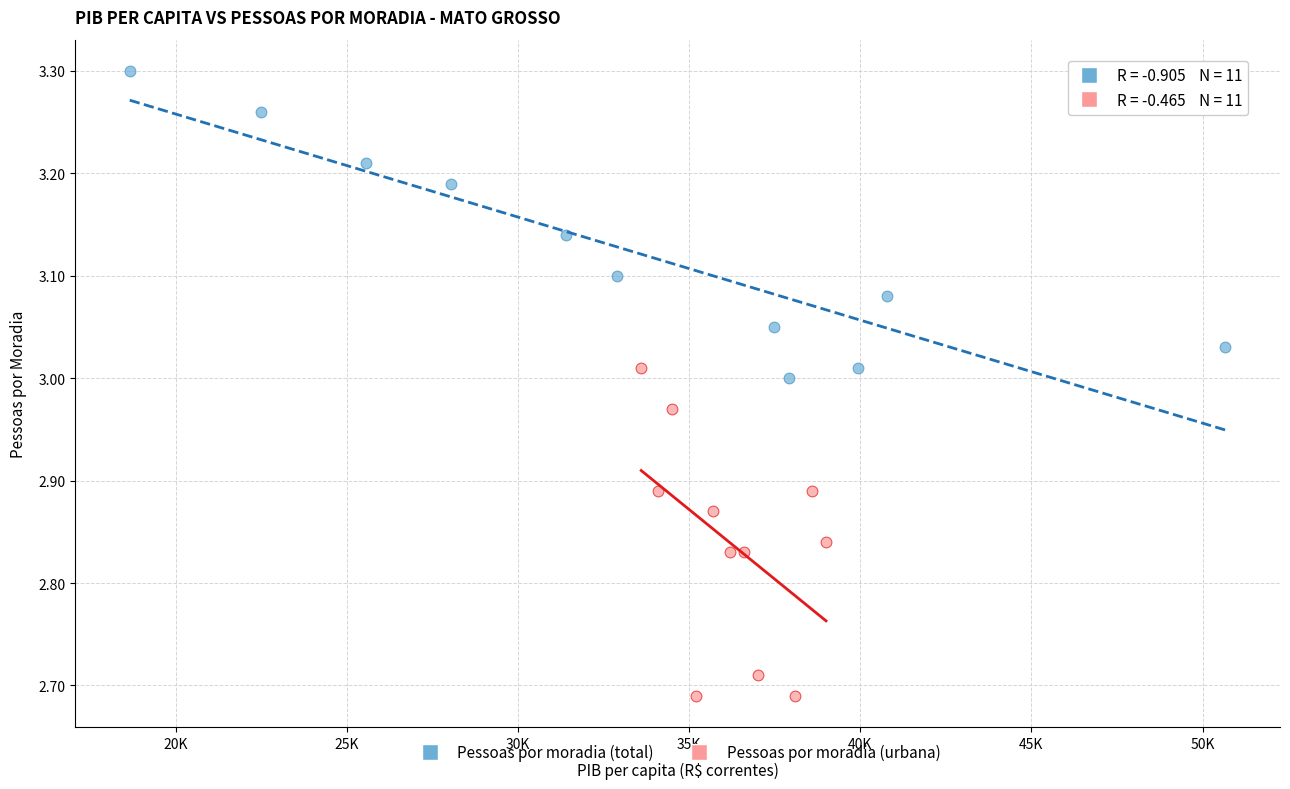

Which series contains the highest Y value?

Pessoas por moradia (total)